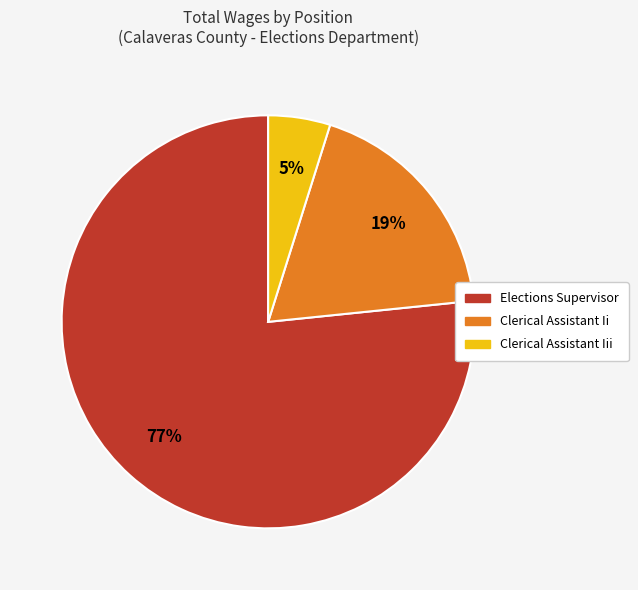

Does any single category account for the majority?

Yes